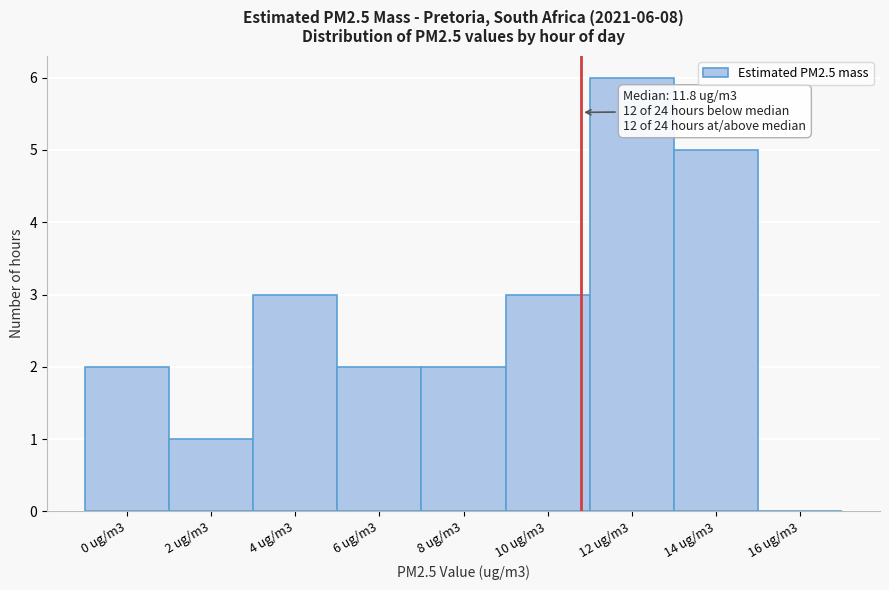

Reading left to right, list all the values displayed in this chart.

0 ug/m3=2	2 ug/m3=1	4 ug/m3=3	6 ug/m3=2	8 ug/m3=2	10 ug/m3=3	12 ug/m3=6	14 ug/m3=5	16 ug/m3=0